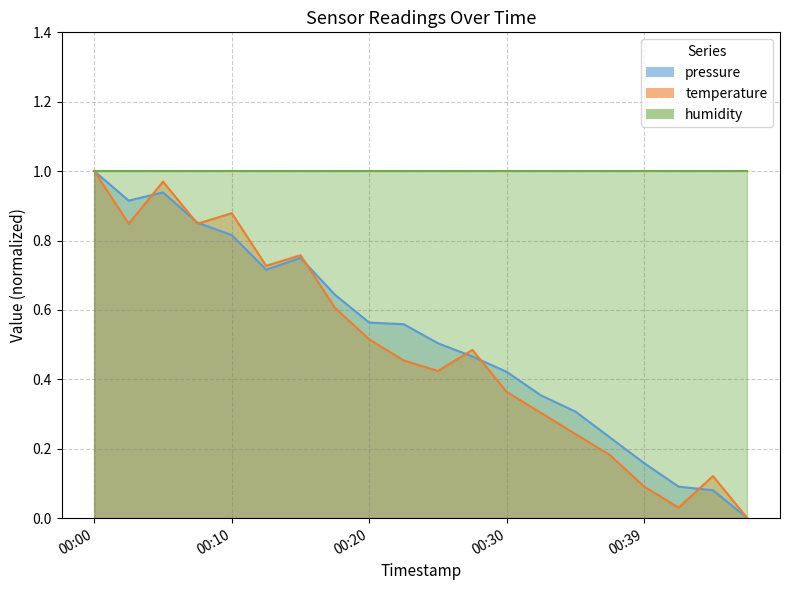

Which series has the largest total across all categories?

humidity